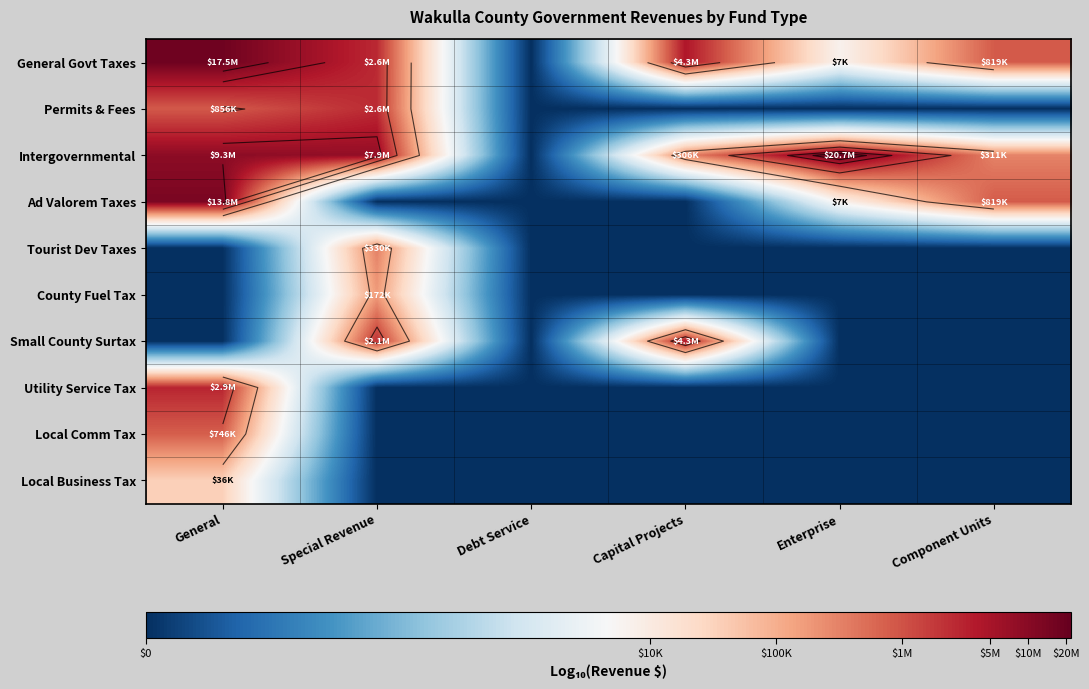

Between Debt Service and Capital Projects, which series saw the biggest shift?

General Govt Taxes